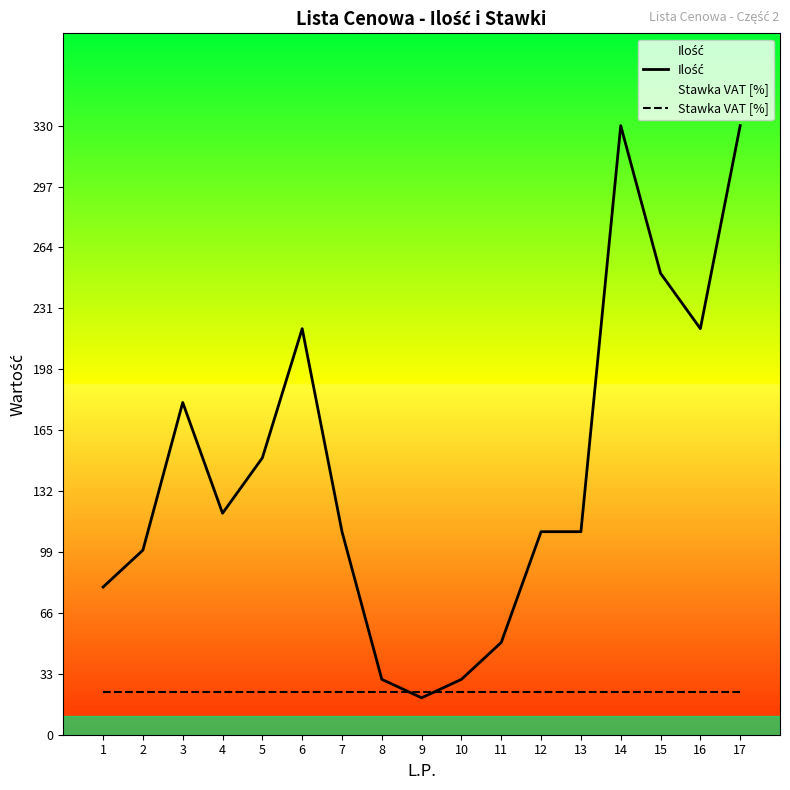

The Ilość series shows 250 at 15. True or false?

True